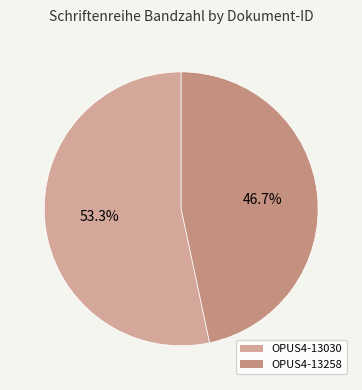

Which category has the smallest portion of the pie?

OPUS4-13258